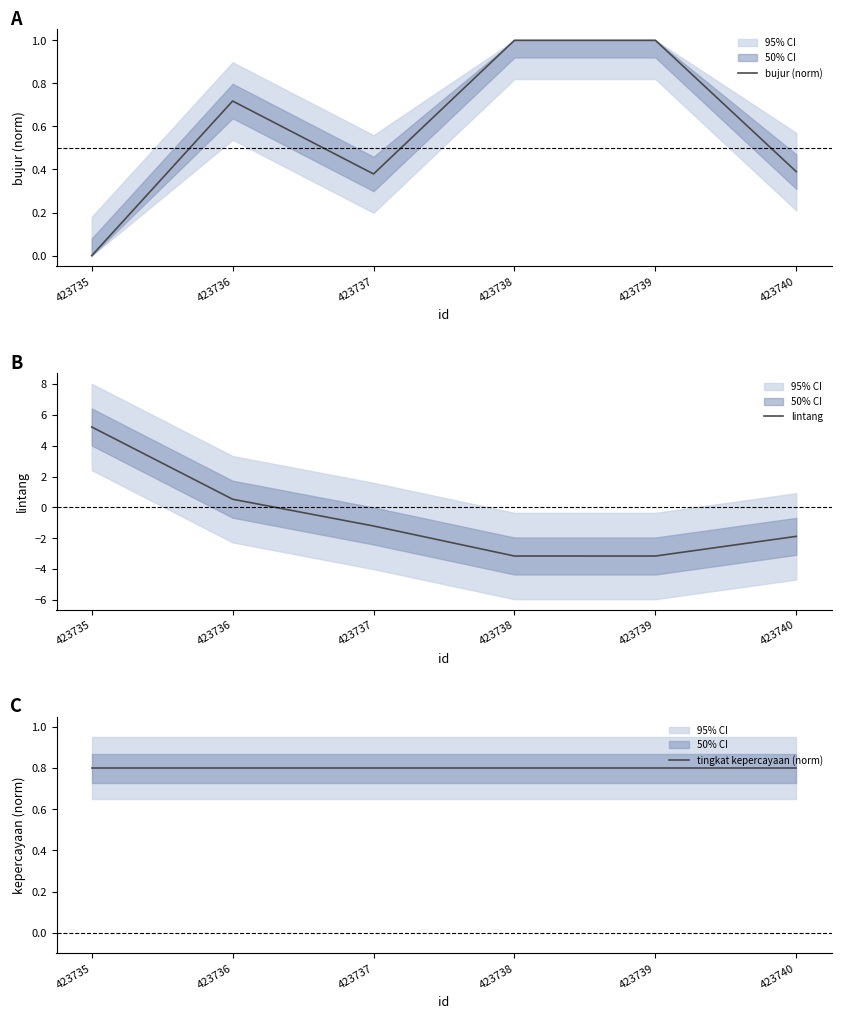

What is the minimum value for lintang?

-3.2